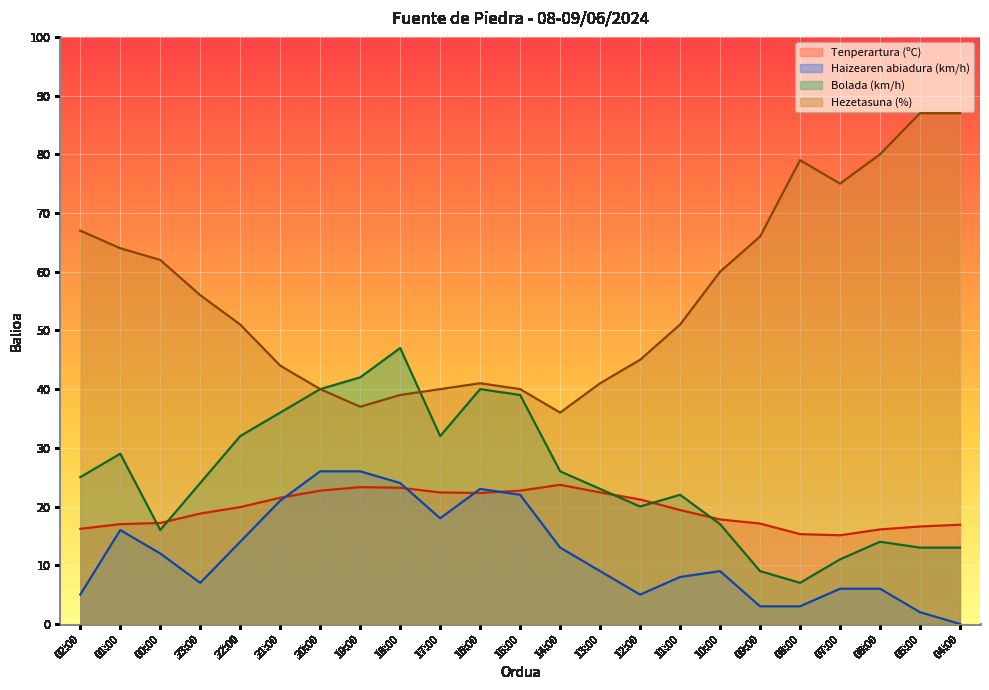

How many lines are shown in the chart?

4